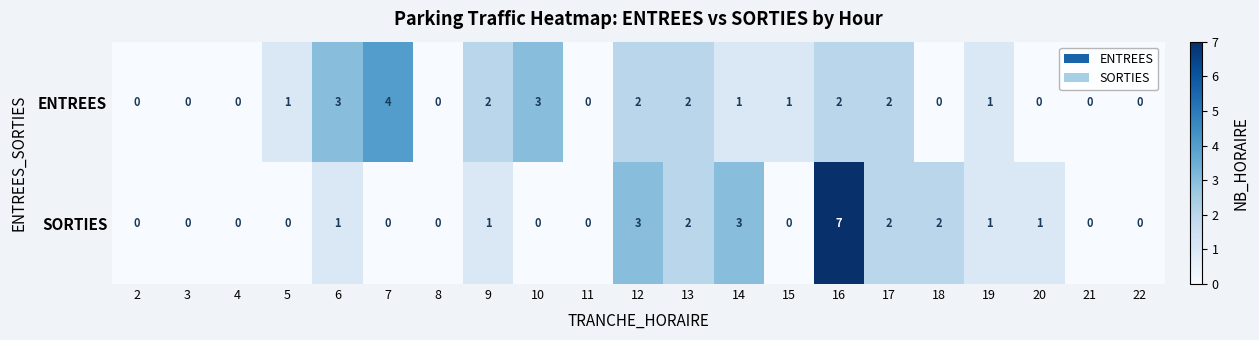

True or false: SORTIES has a value of 2 at 13.

True